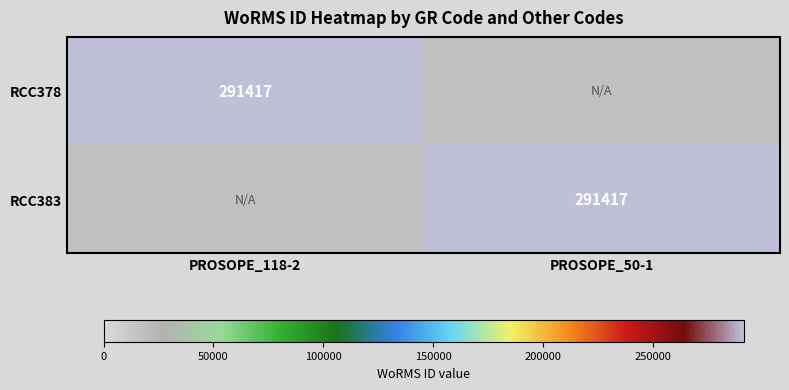

True or false: RCC378 has a value of 291417 at PROSOPE_118-2.

True